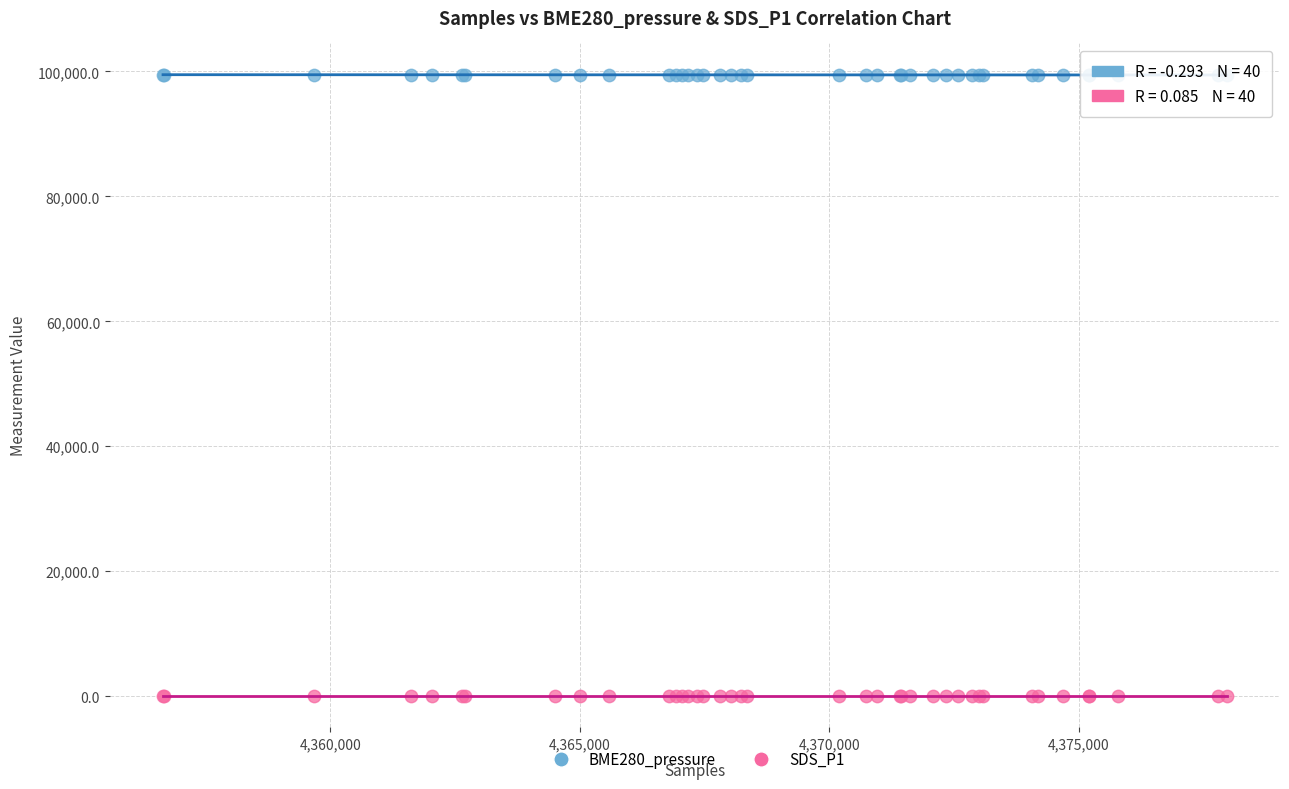

Which series reaches the maximum Y coordinate?

BME280_pressure